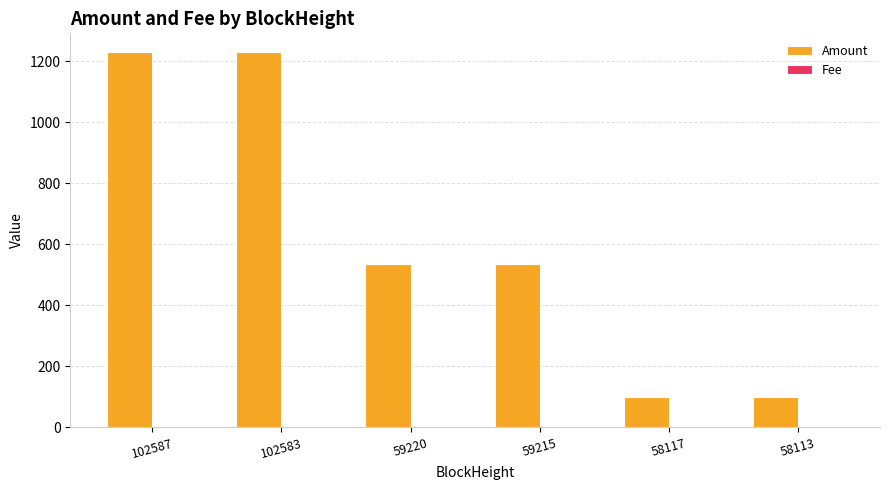

What is the maximum value shown in the chart?

1230.5